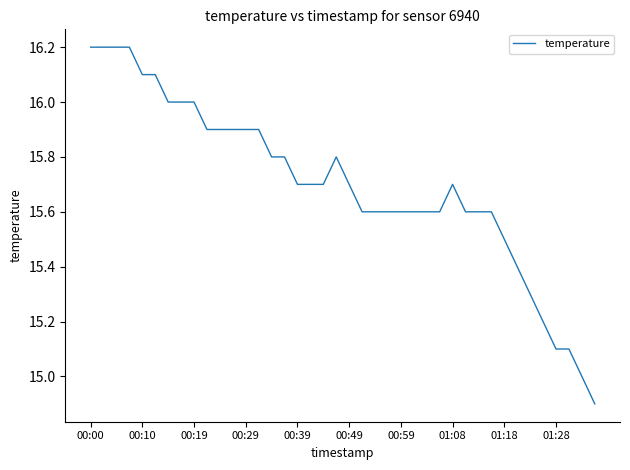

What is the maximum value shown in the chart?

16.2